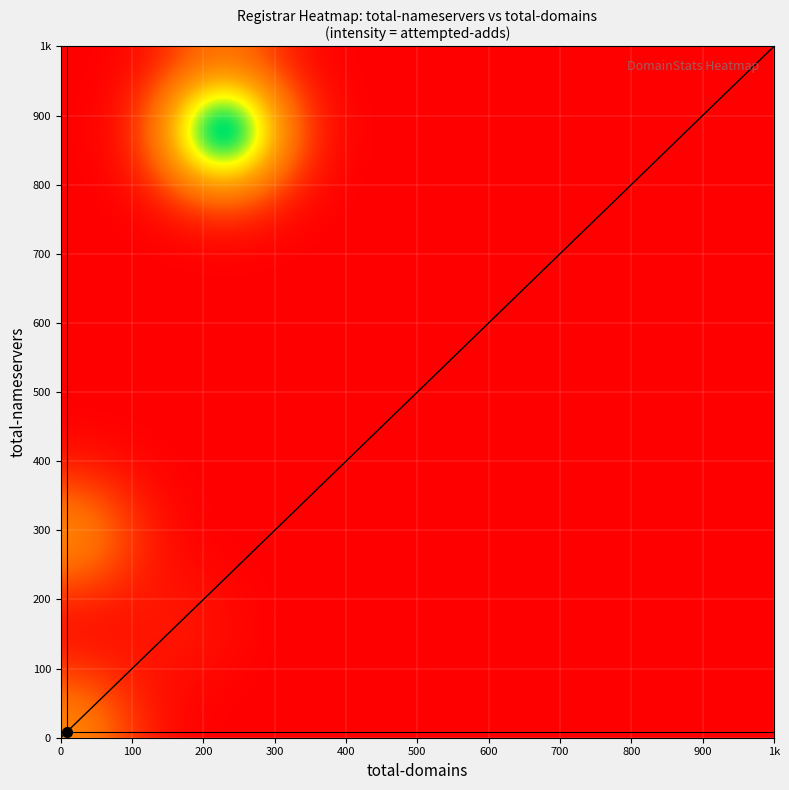

How many values in the NameSilo, LLC series are below 9?

1